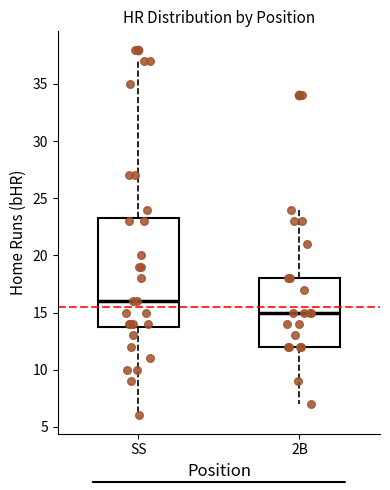

Which box's median line is the highest?

SS